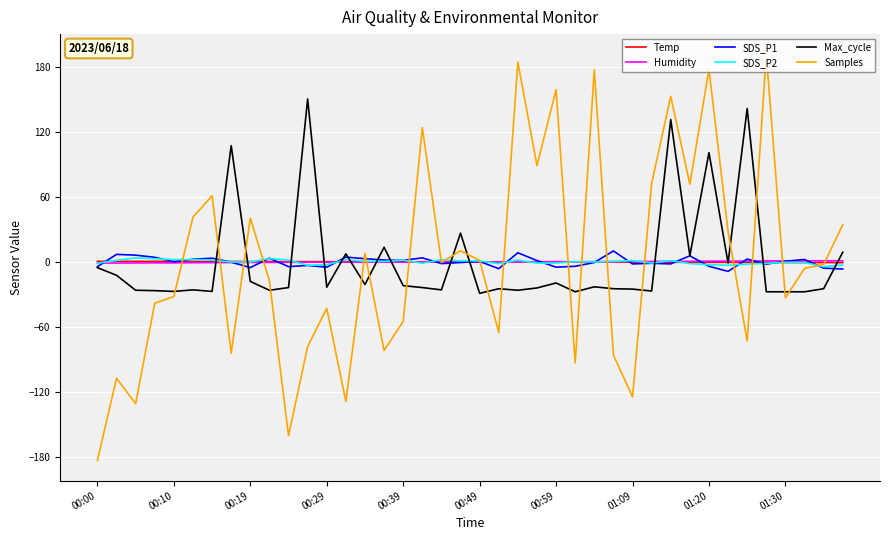

What is the greatest value displayed?

191.6